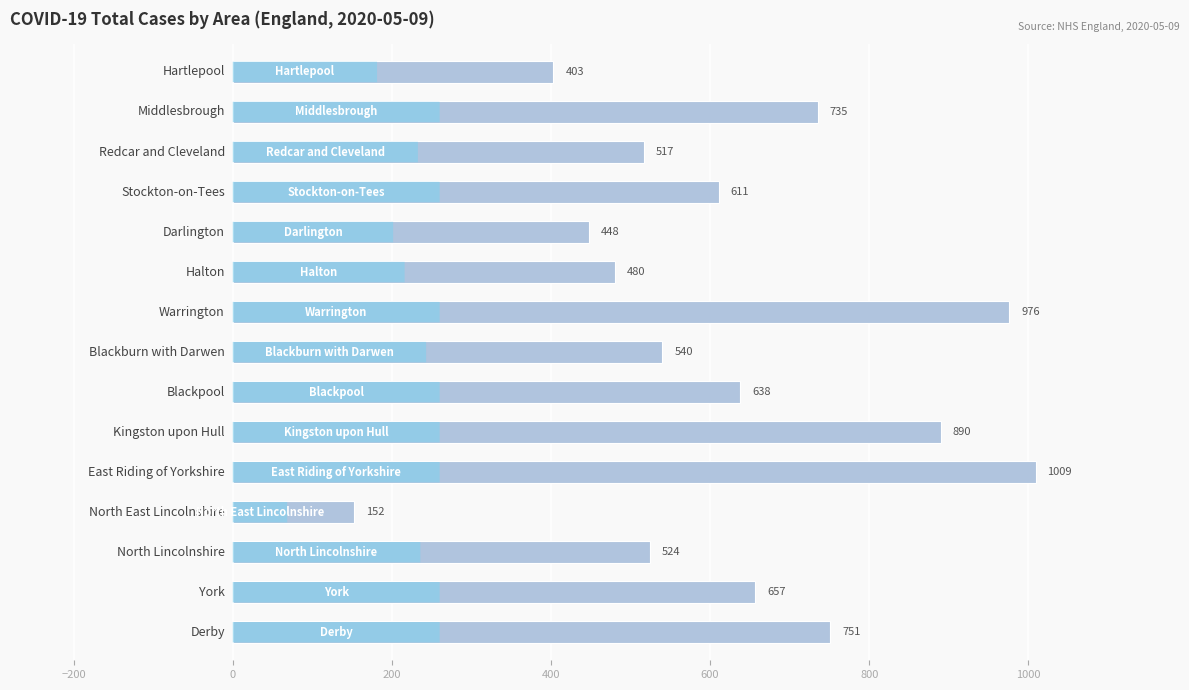

What is the difference between the second highest and second lowest values?

573